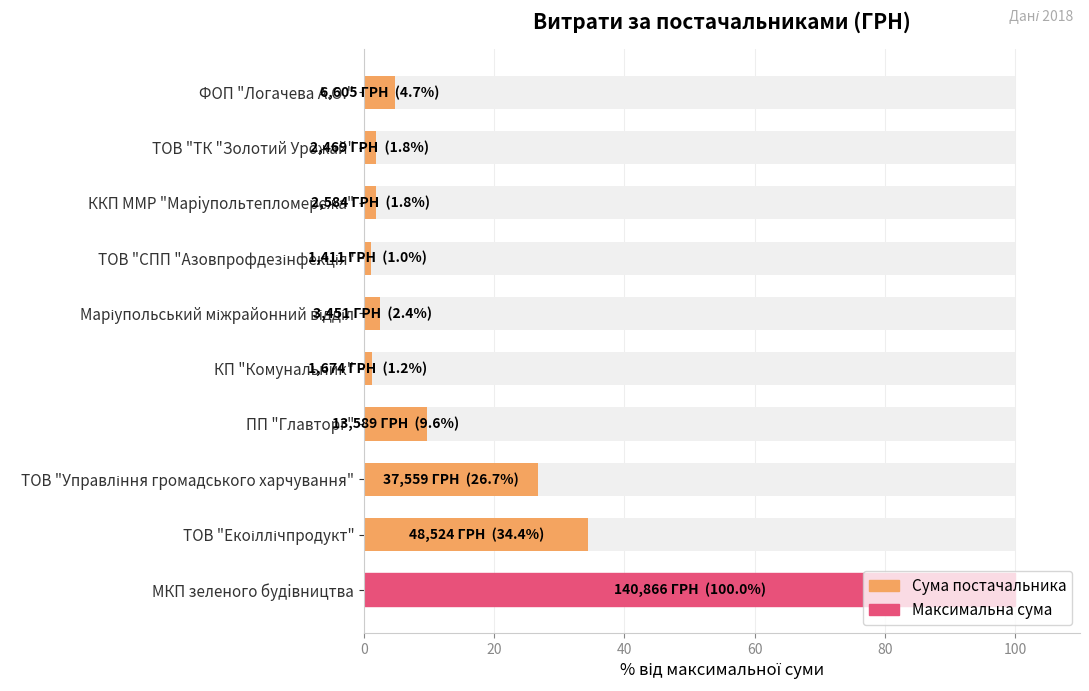

What is the value of the 9th bar from the left?

1.8